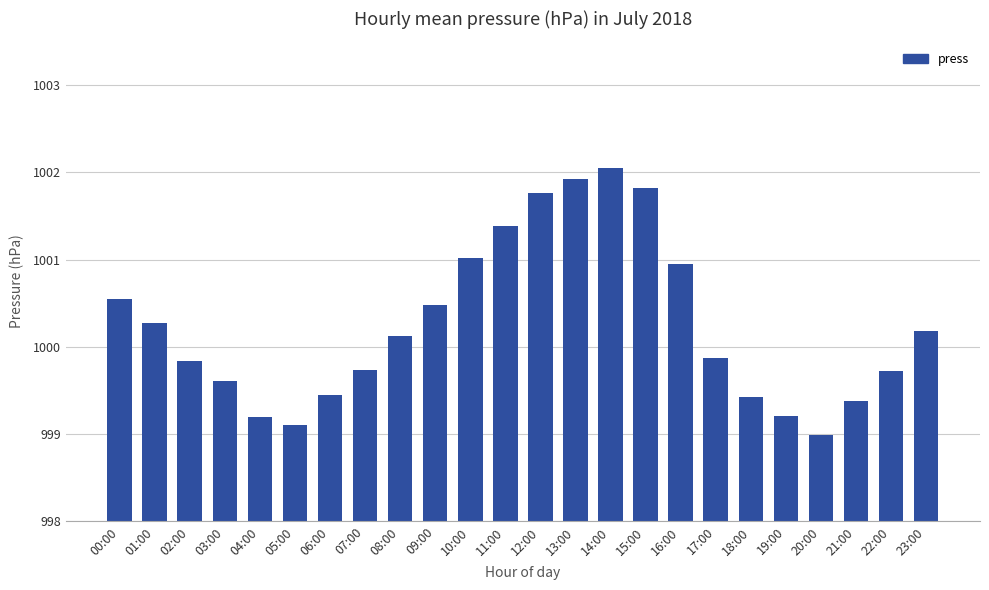

What is the minimum value shown in the chart?

999.0